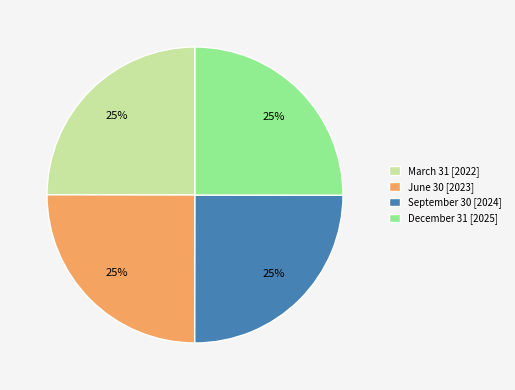

To the nearest percent, what percentage of the pie is March 31?

25%